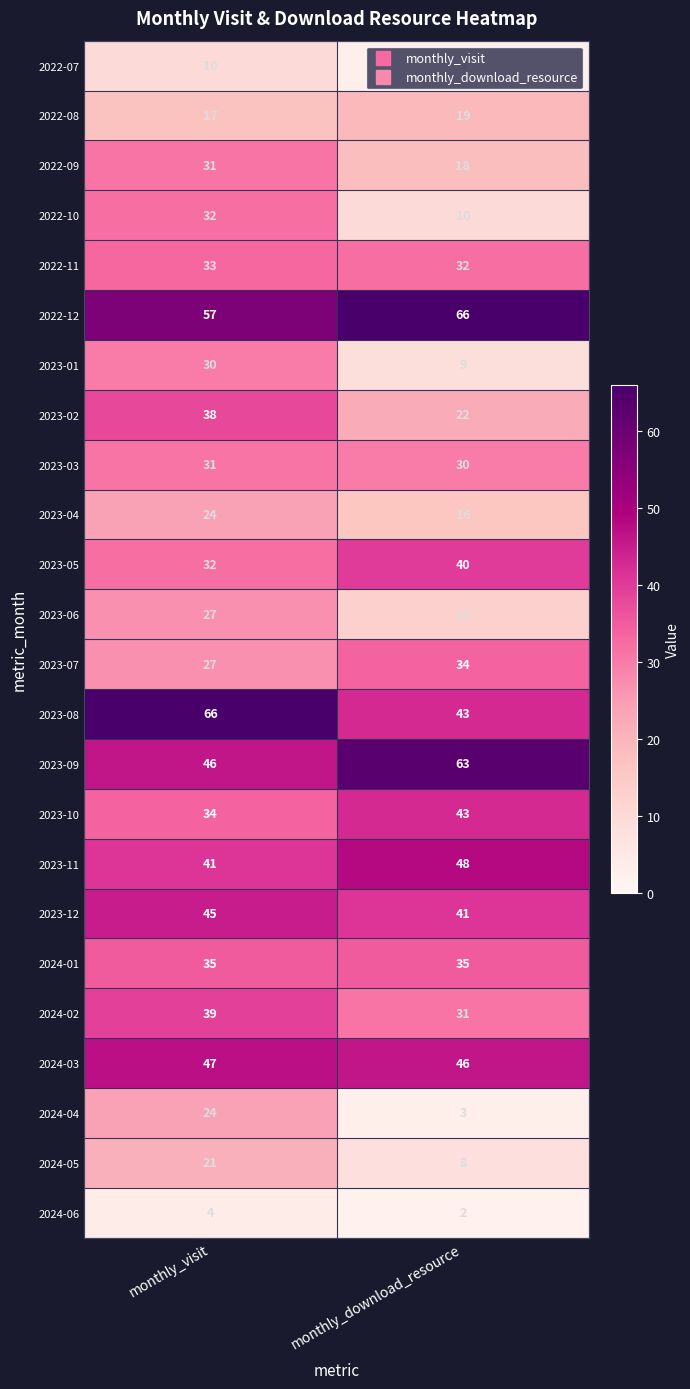

Rank the categories by 2022-09 value from lowest to highest.

monthly_download_resource, monthly_visit